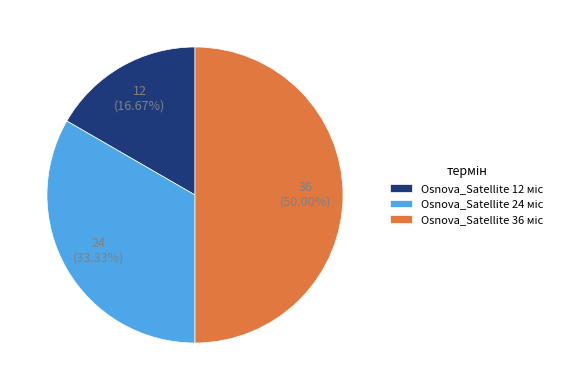

Is Osnova_Satellite 12 міс the majority of the pie?

No